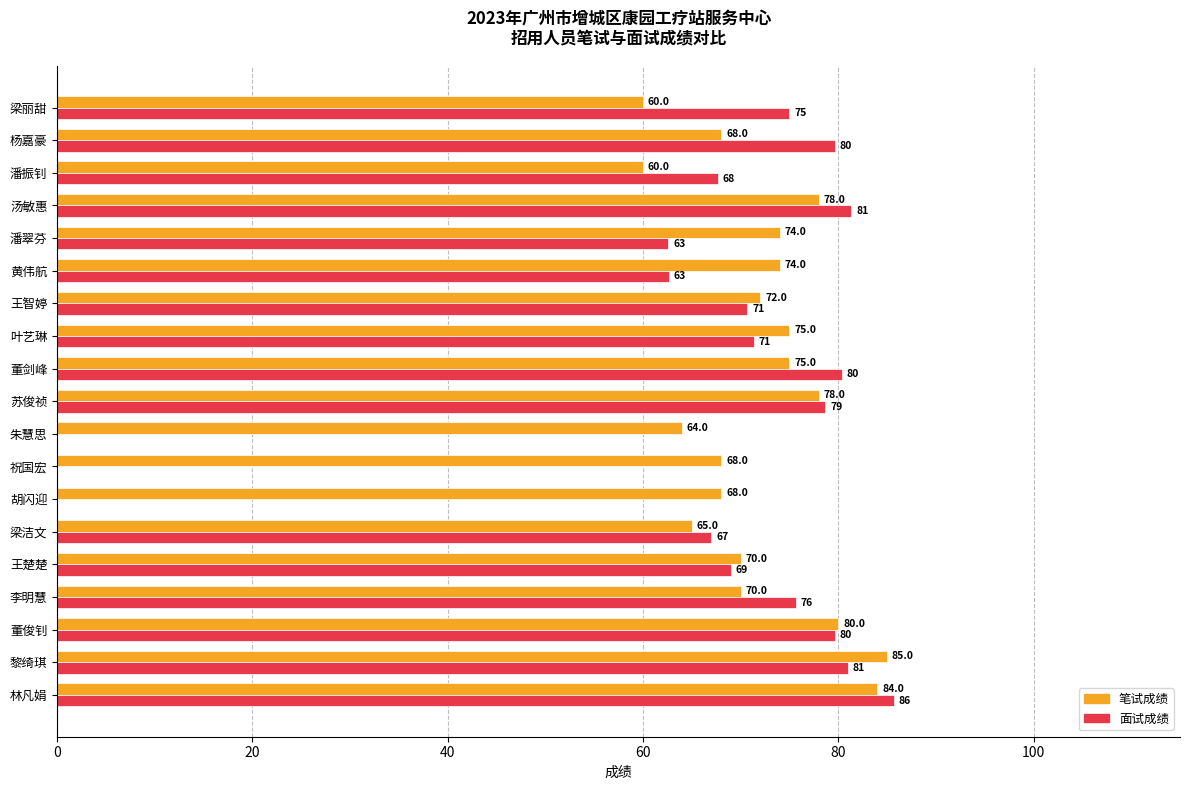

What is the sum of all 笔试成绩 values?

1368.0